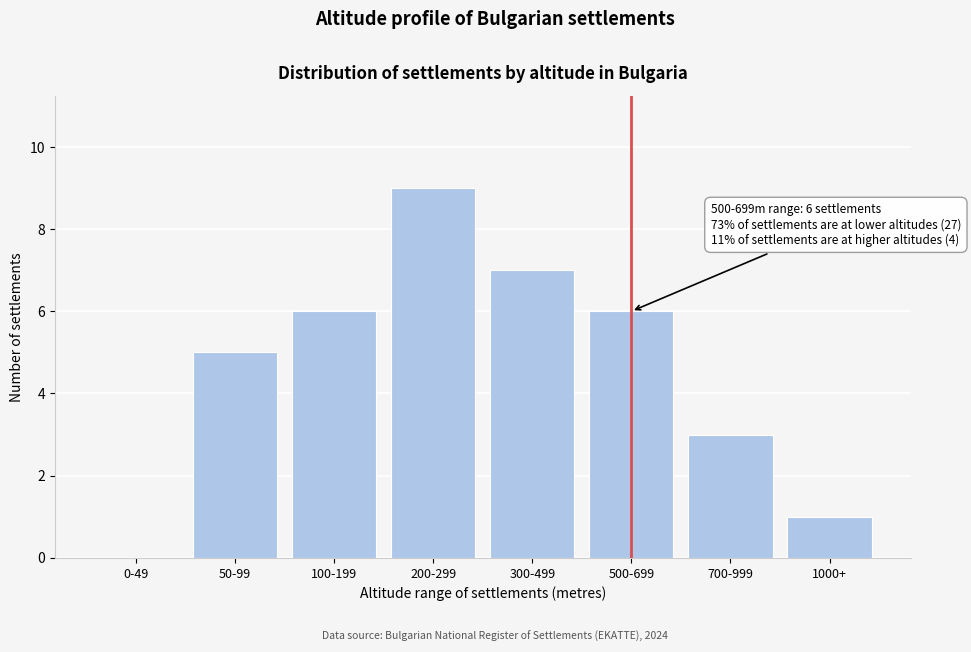

Reading right to left, what are all the values shown in this chart?

1000+=1	700-999=3	500-699=6	300-499=7	200-299=9	100-199=6	50-99=5	0-49=0